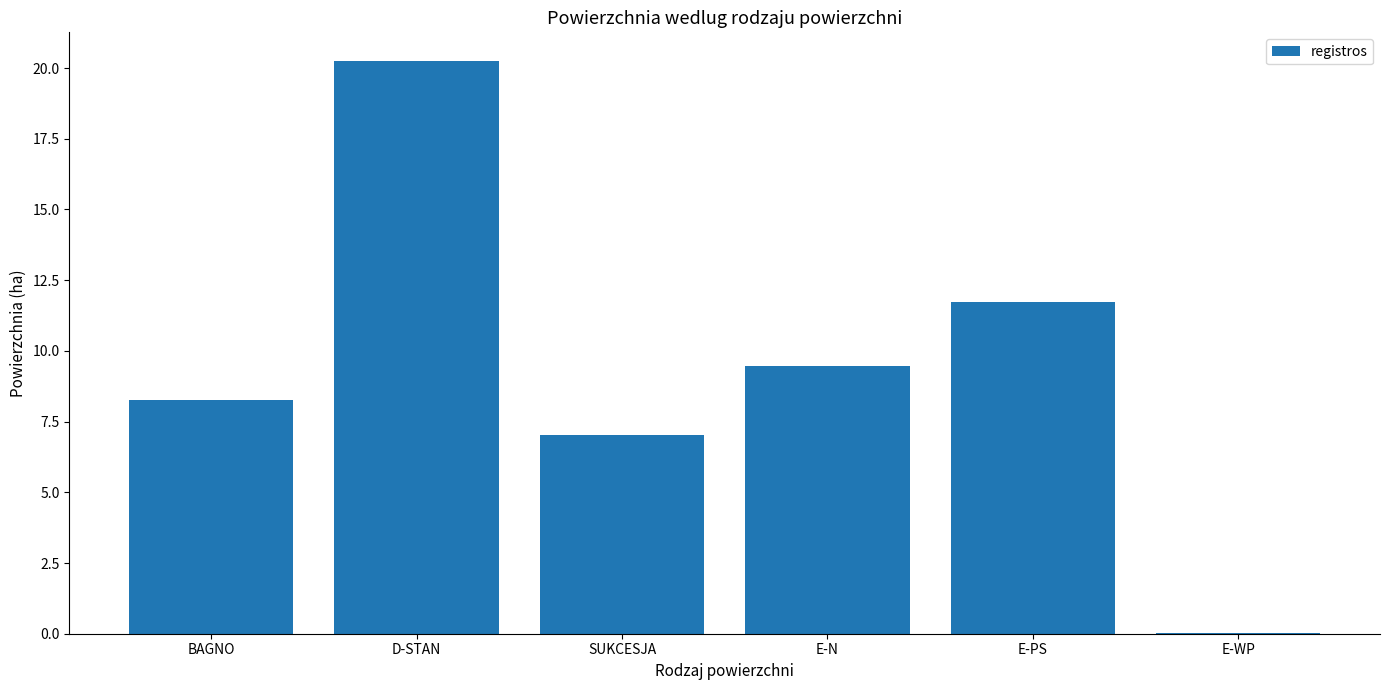

Are the bars horizontal?

No